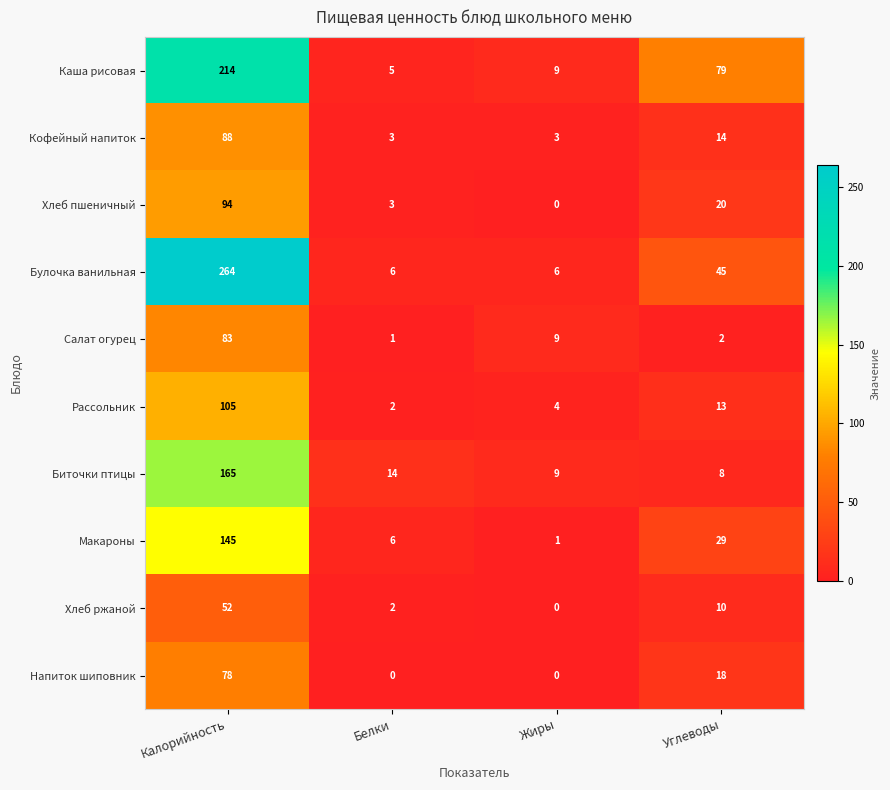

At which category is the sum across all series the highest?

Калорийность